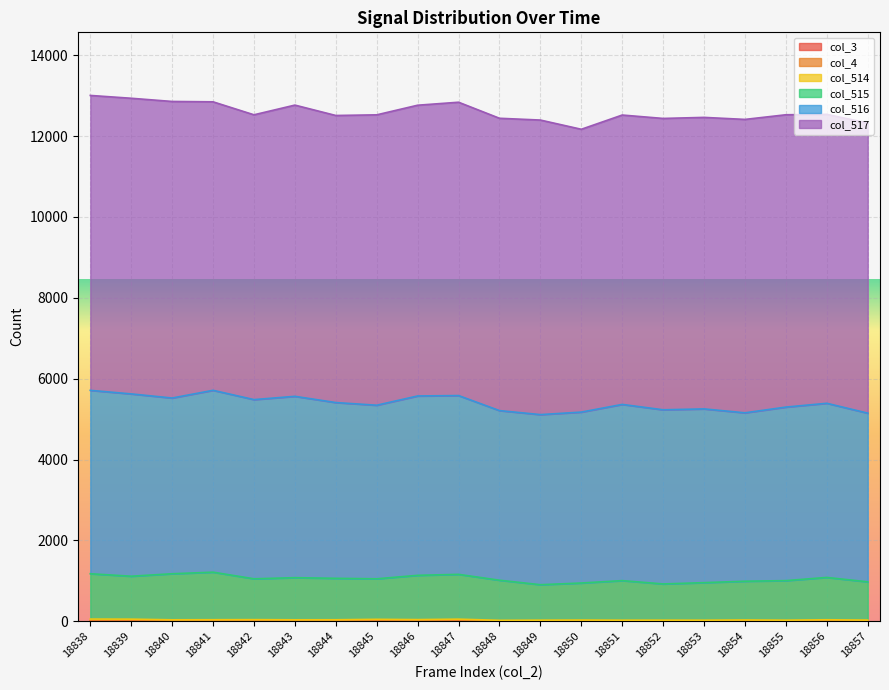

Reading left to right, what are all the values shown in this chart?

col_3: 0	0	0	0	0	0	0	0	0	0	0	0	0	0	0	0	0	0	0	0
col_4: 0	0	0	0	0	0	0	0	0	0	0	0	0	0	0	0	0	0	0	0
col_514: 54	52	36	38	40	36	37	48	41	52	23	27	30	26	27	26	32	27	37	29
col_515: 1121	1062	1139	1176	1010	1042	1025	1002	1095	1108	992	877	916	979	896	929	958	978	1047	946
col_516: 4536	4509	4346	4498	4432	4485	4347	4293	4436	4422	4195	4207	4227	4358	4307	4297	4165	4292	4307	4172
col_517: 7294	7312	7335	7135	7044	7203	7100	7182	7191	7255	7230	7285	6995	7157	7206	7210	7257	7230	7146	7175